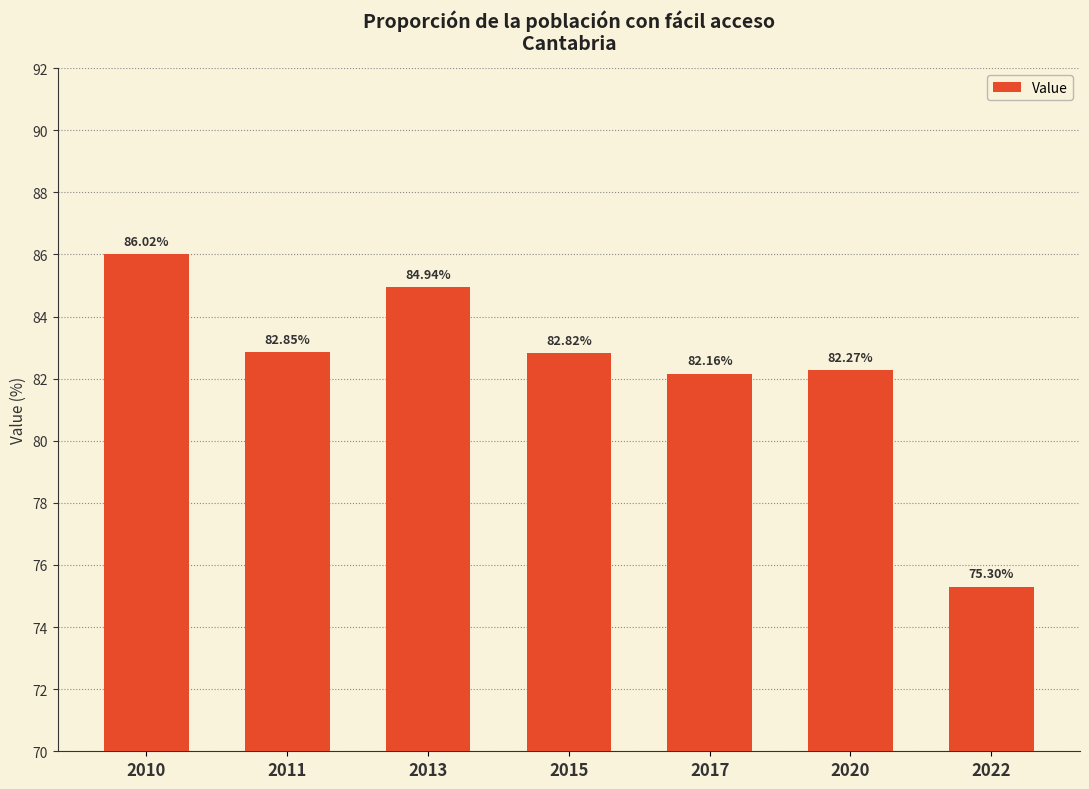

What is the value of the 6th bar from the left?

82.3